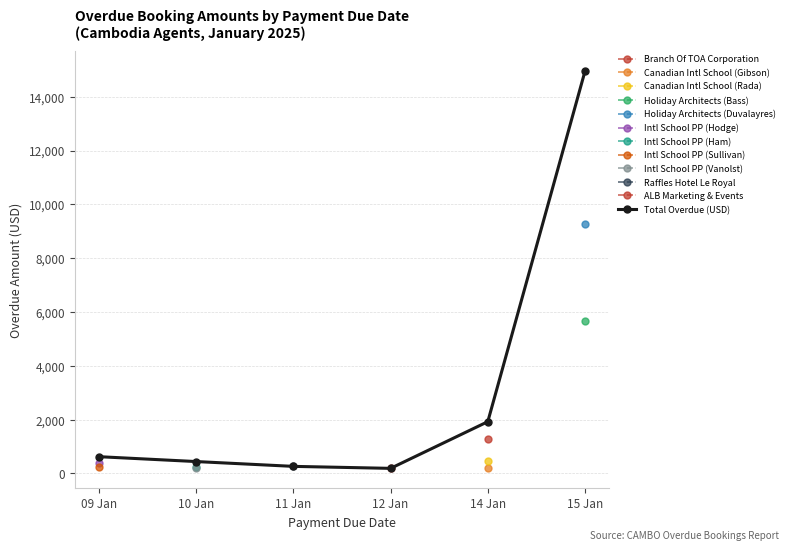

Read the value at 14 Jan.

1925